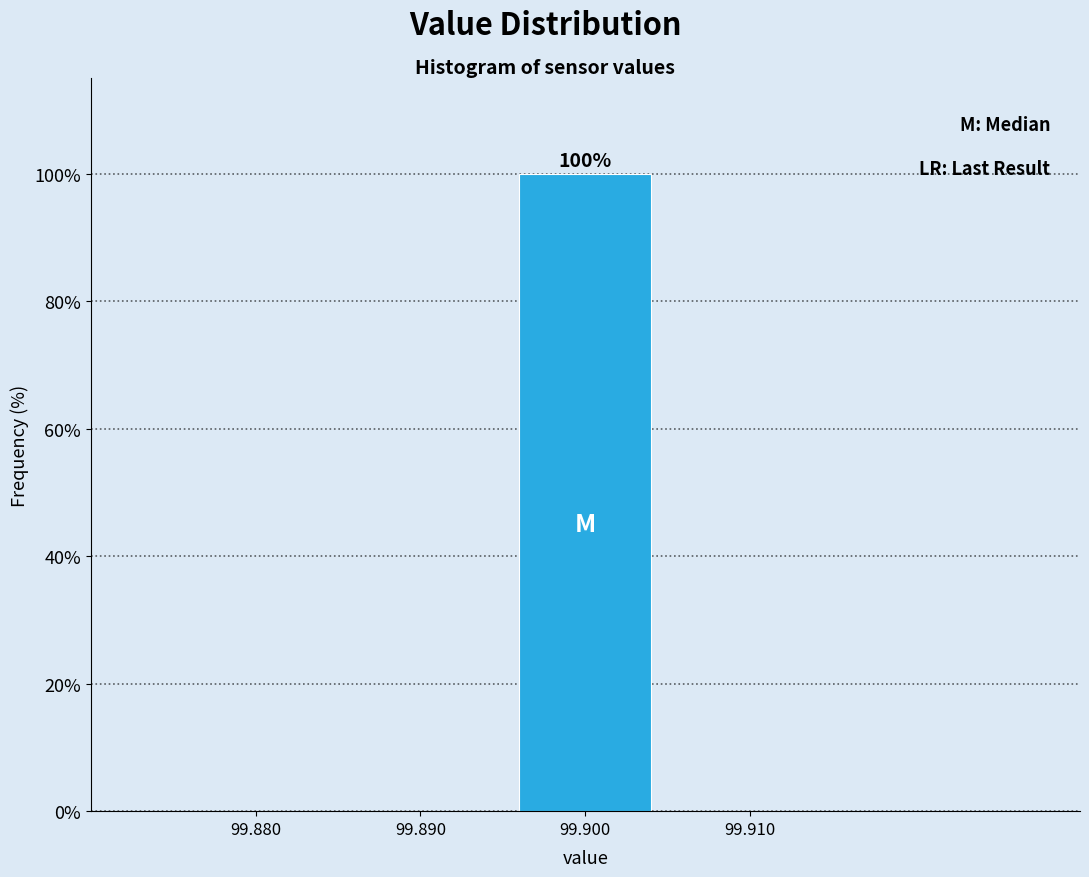

Reading left to right, list all the values displayed in this chart.

99.880=0	99.890=0	99.900=100	99.910=0